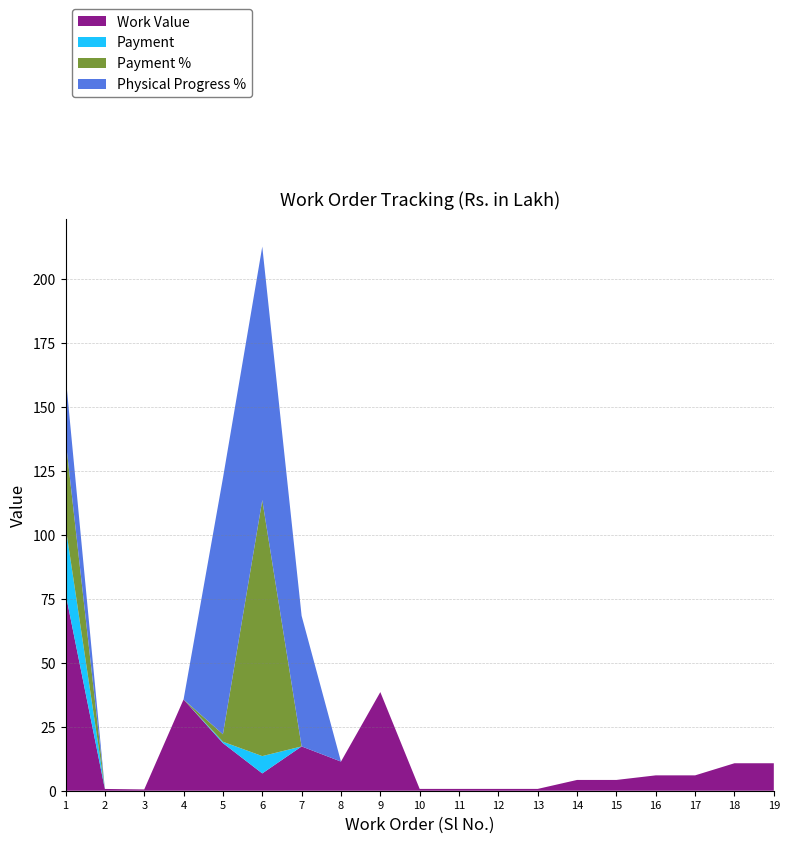

Reading left to right, extract all data points from this chart.

Work Value: 1=77.1	2=0.7	3=0.5	4=35.6	5=18.6	6=6.8	7=17.3	8=11.4	9=38.5	10=0.7	11=0.7	12=0.7	13=0.7	14=4.2	15=4.2	16=6.0	17=6.0	18=10.7	19=10.7
Payment: 1=26.3	2=0.0	3=0.0	4=0.0	5=0.5	6=6.8	7=0.0	8=0.0	9=0.0	10=0.0	11=0.0	12=0.0	13=0.0	14=0.0	15=0.0	16=0.0	17=0.0	18=0.0	19=0.0
Payment %: 1=34.1	2=0.0	3=0.0	4=0.0	5=2.9	6=100.0	7=0.0	8=0.0	9=0.0	10=0.0	11=0.0	12=0.0	13=0.0	14=0.0	15=0.0	16=0.0	17=0.0	18=0.0	19=0.0
Physical Progress %: 1=25.0	2=0.0	3=0.0	4=0.0	5=100.0	6=99.0	7=51.0	8=0.0	9=0.0	10=0.0	11=0.0	12=0.0	13=0.0	14=0.0	15=0.0	16=0.0	17=0.0	18=0.0	19=0.0